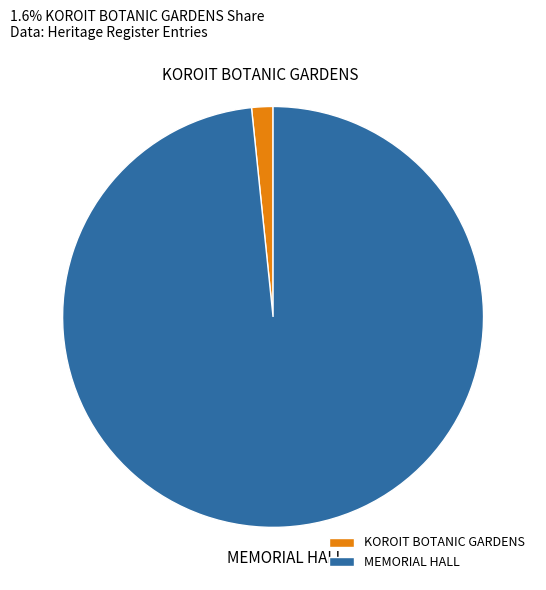

Is it true that KOROIT BOTANIC GARDENS is 2% of the pie?

True